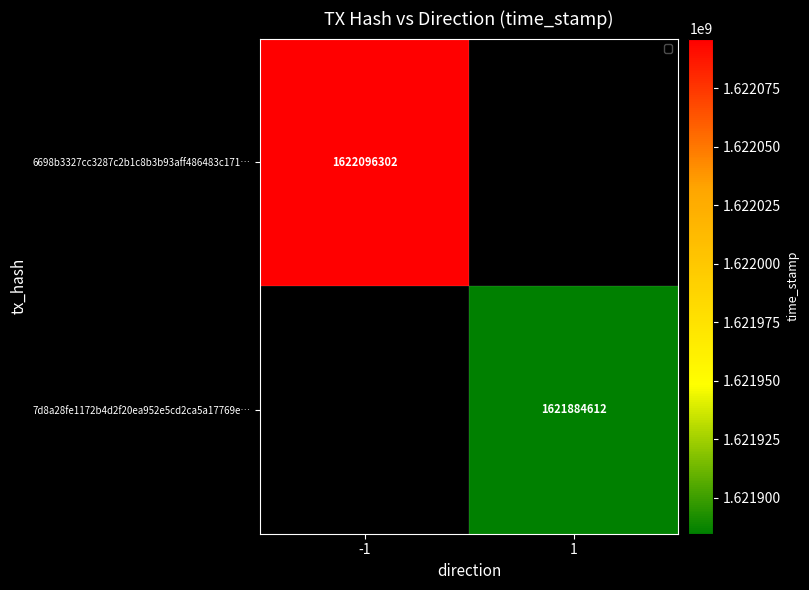

The value of 7d8a28fe1172b4d2f20ea952e5cd2ca5a17769e… at 1 is 1621884612. True or false?

True